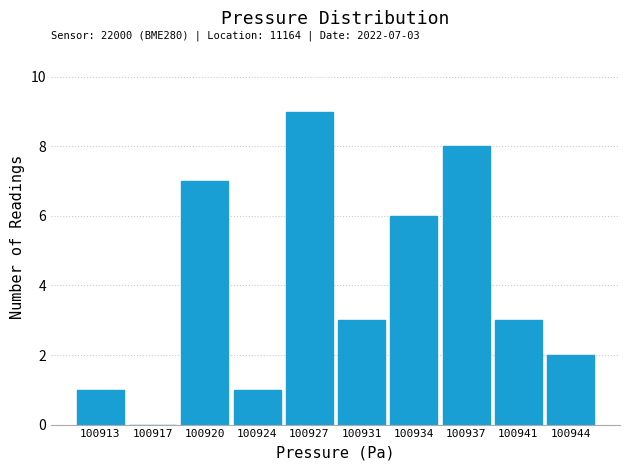

Reading right to left, extract all data points from this chart.

100944=2	100941=3	100937=8	100934=6	100931=3	100927=9	100924=1	100920=7	100917=0	100913=1